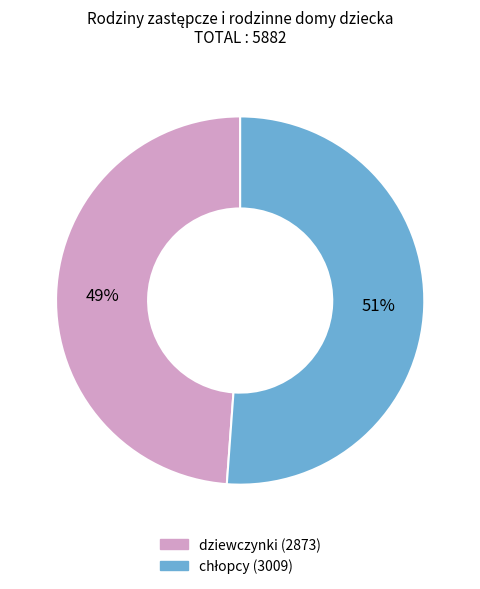

Is there any slice that represents more than half of the pie?

Yes